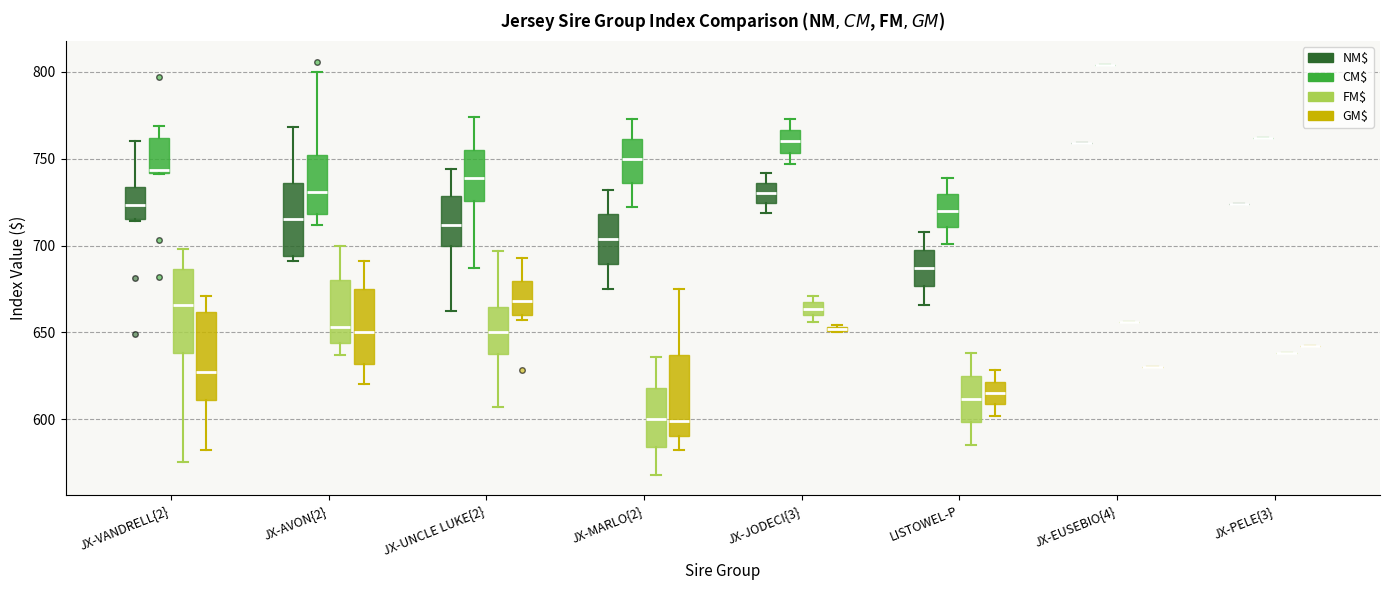

Where is the upper edge of the box for JX-JODECI{3} (FM$) on the y-axis? The values are not printed on the chart, so give them approximately, as read against the axis.

665